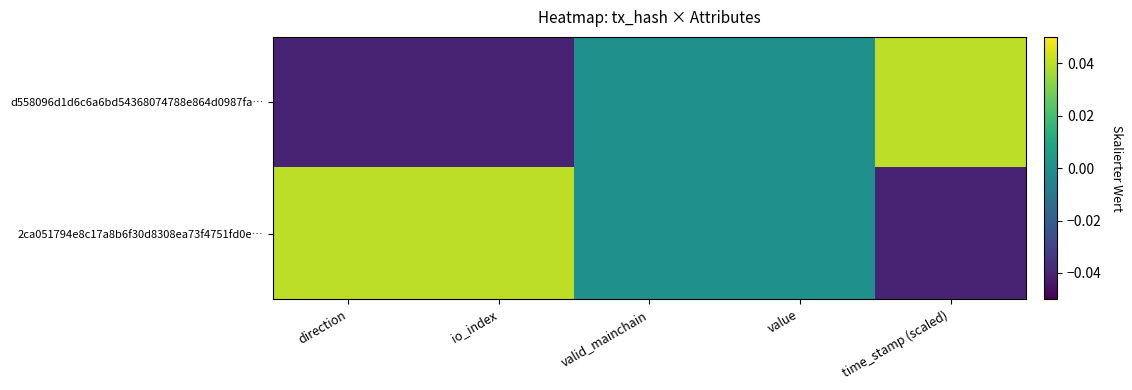

At which category is the sum across all series the highest?

direction